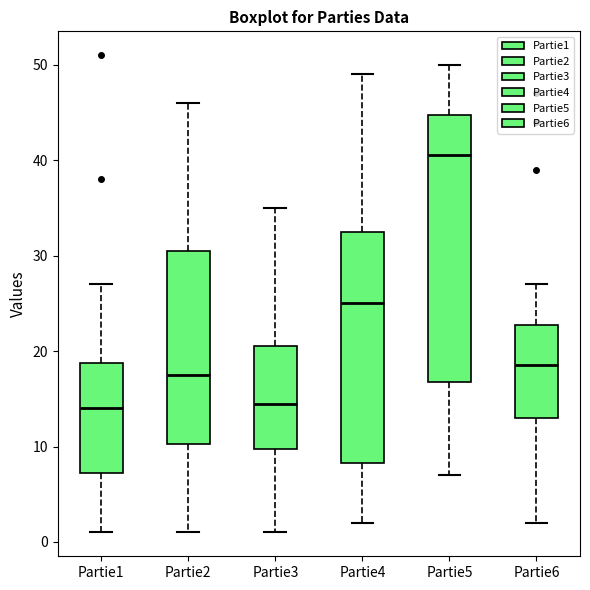

Where does the upper whisker of the box for Partie4 end on the y-axis? The values are not printed on the chart, so give them approximately, as read against the axis.

49